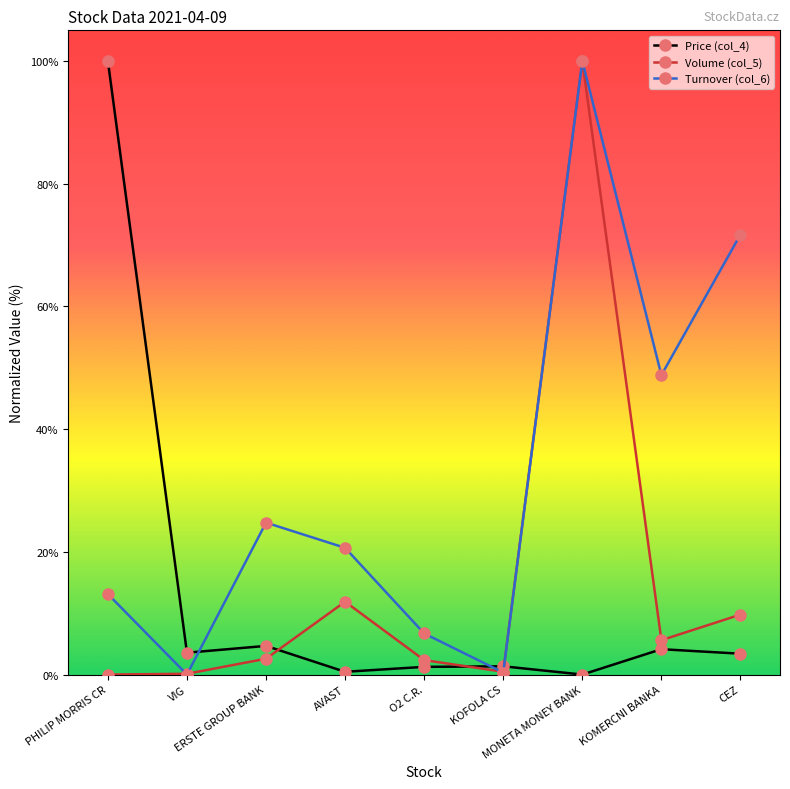

Where does the Volume (col_5) series first go above 2?

ERSTE GROUP BANK